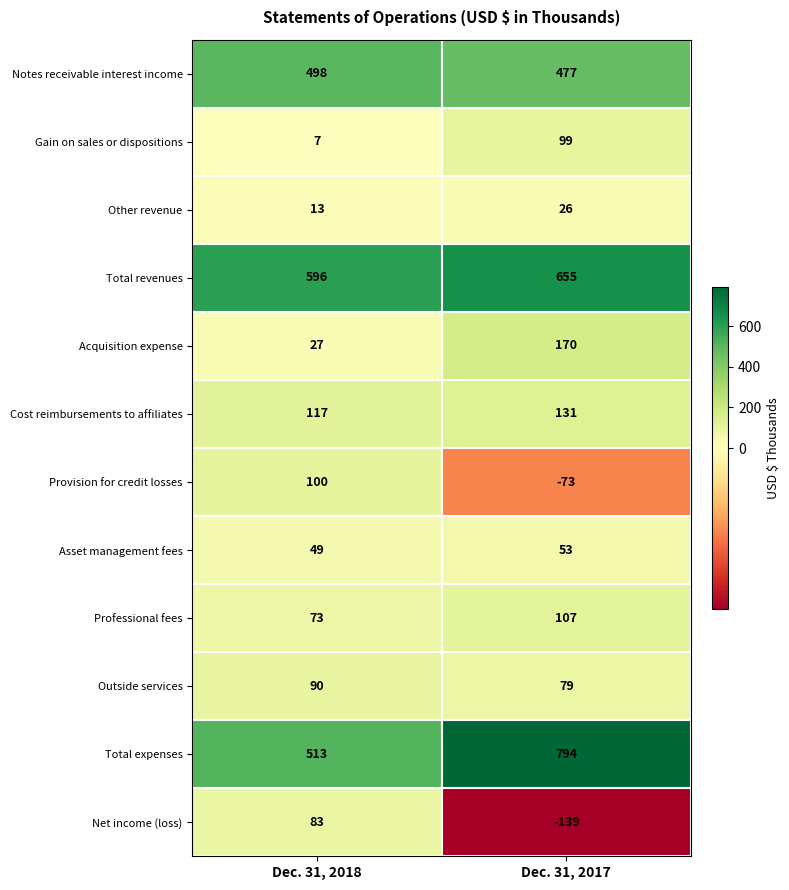

What is the smallest value displayed?

-139